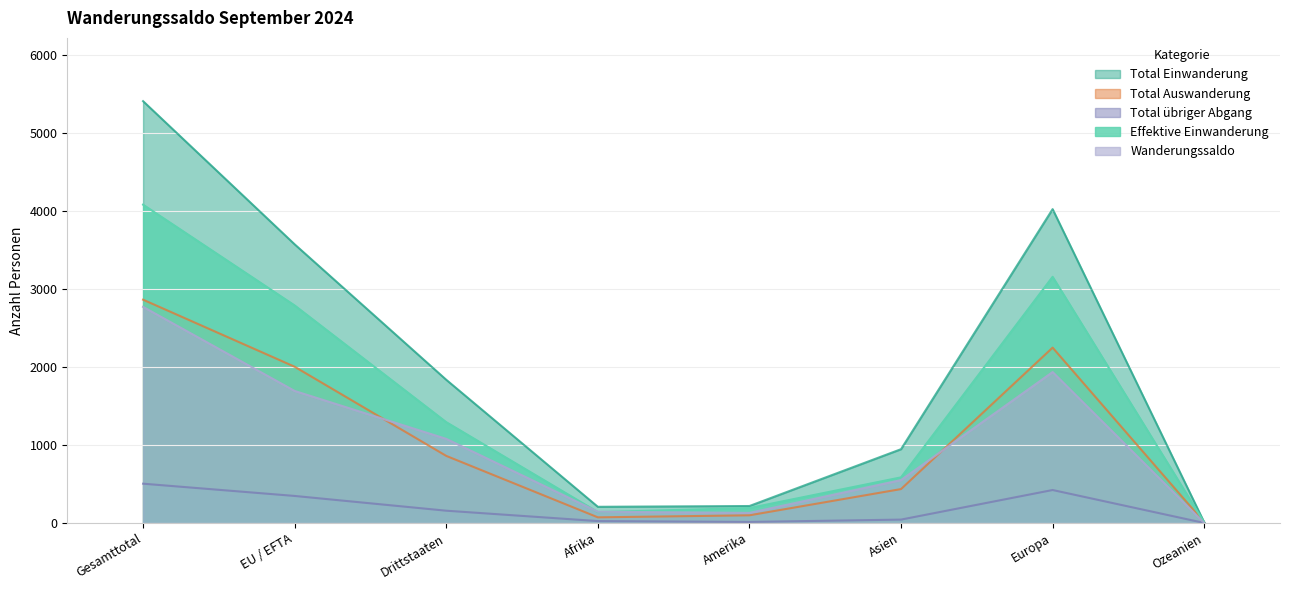

At which category is the sum across all series the highest?

Gesamttotal